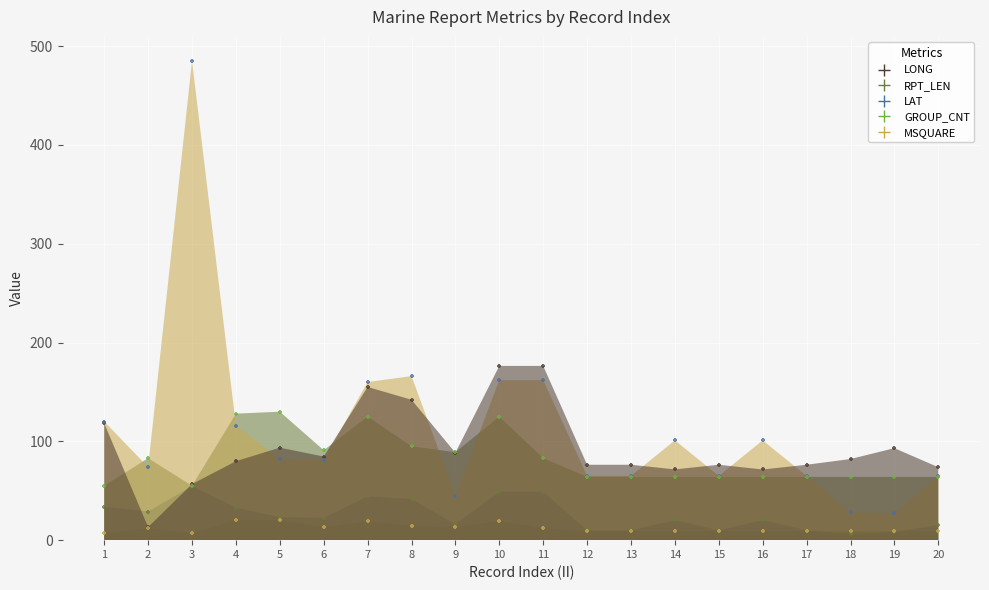

At how many categories does at least one series exceed 403?

1